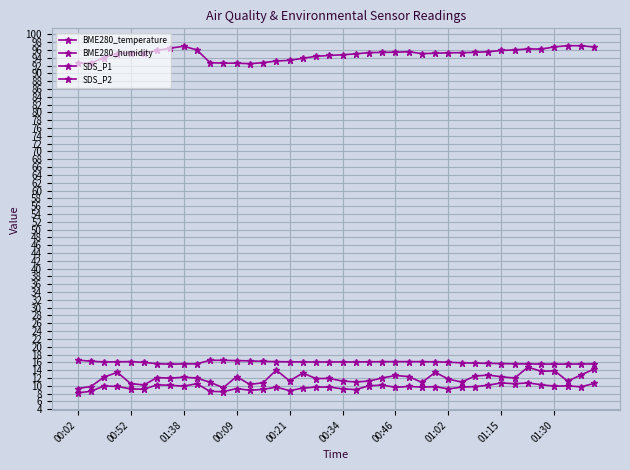

Rank the series by their maximum value, from lowest to highest.

SDS_P2, SDS_P1, BME280_temperature, BME280_humidity